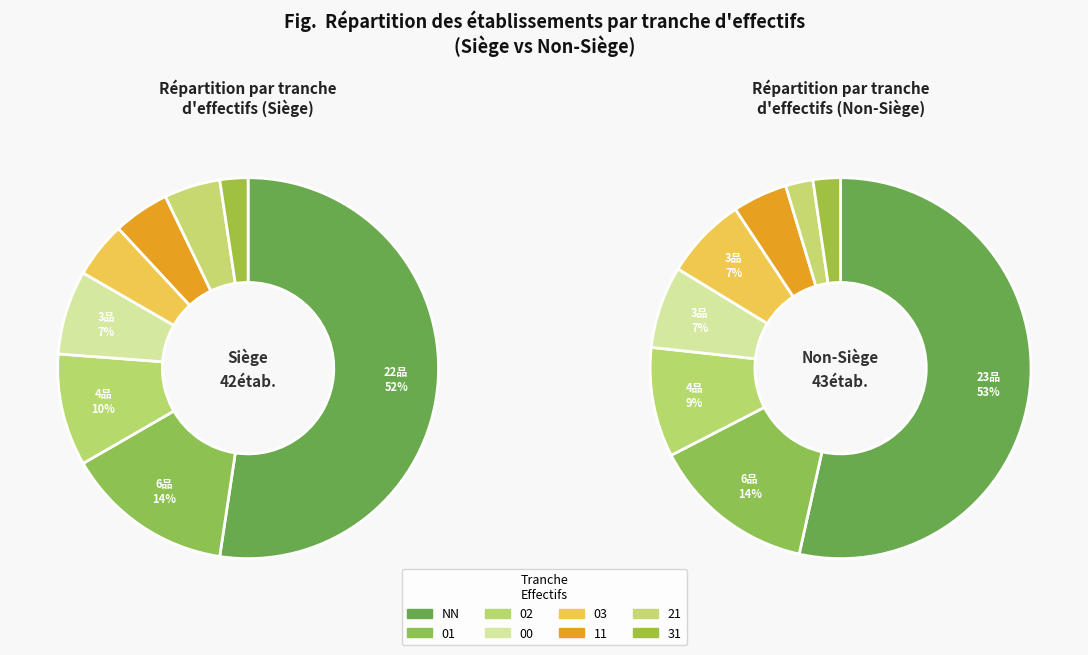

To the nearest percent, what percentage of the pie is 11?

5%